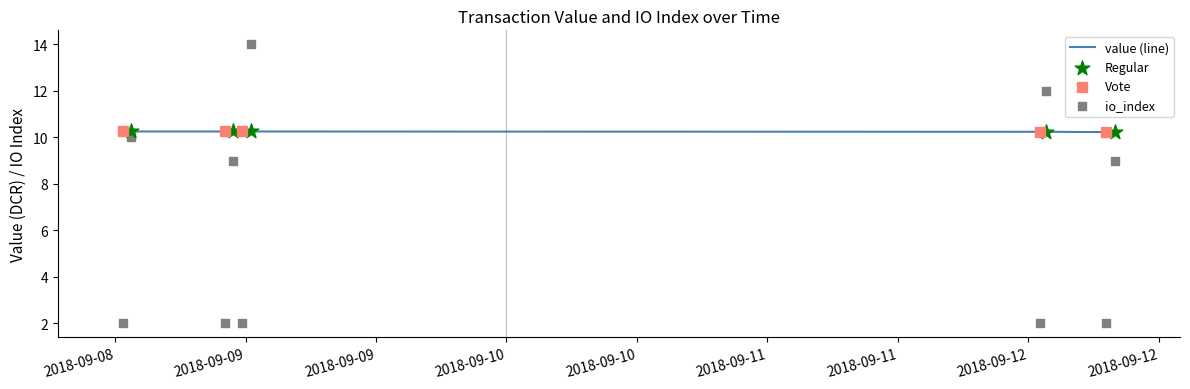

What is the lowest value of the value (line) series?

10.2